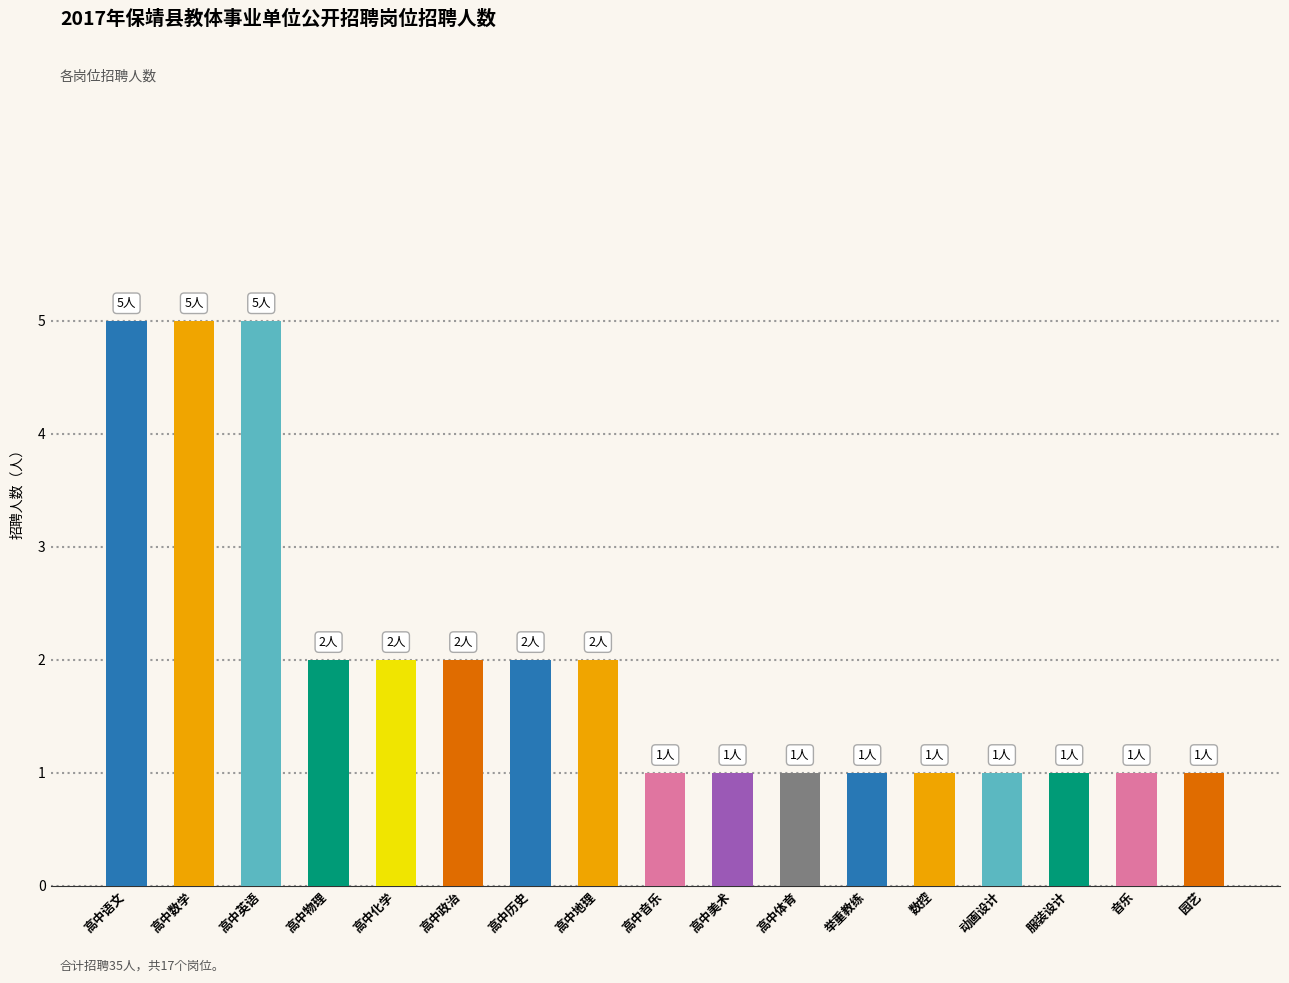

How many categories are shown in the chart?

17